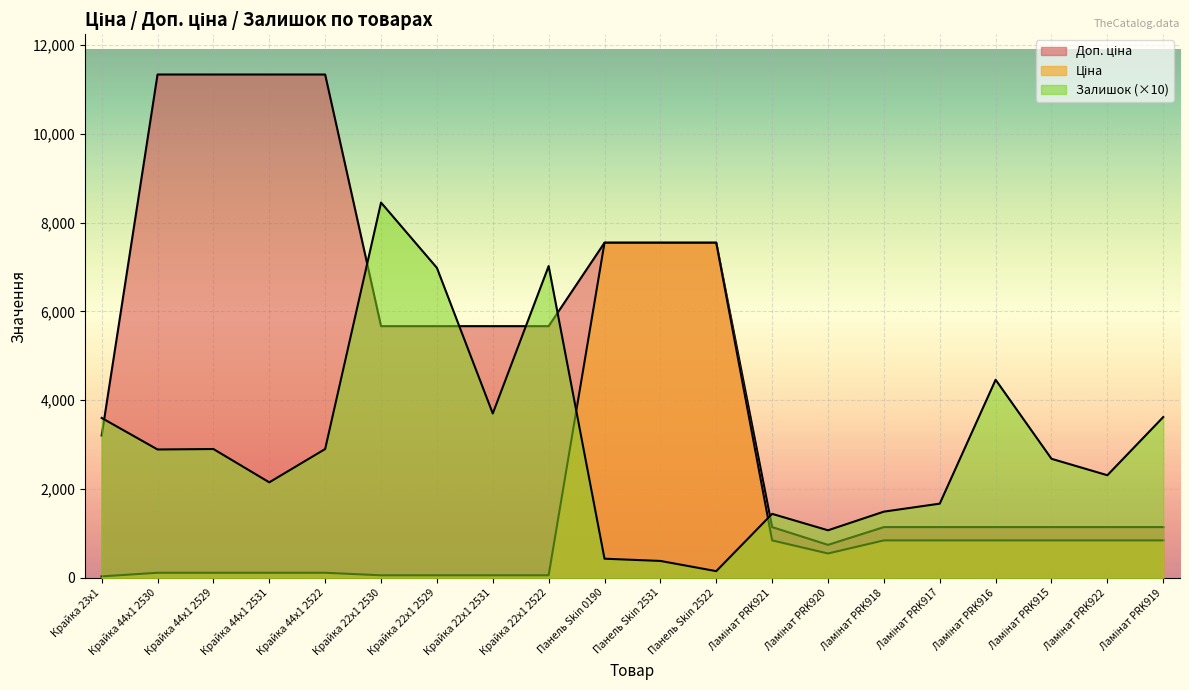

Which has a higher value, Ламінат PRK920 or Панель Skin 2531?

Панель Skin 2531